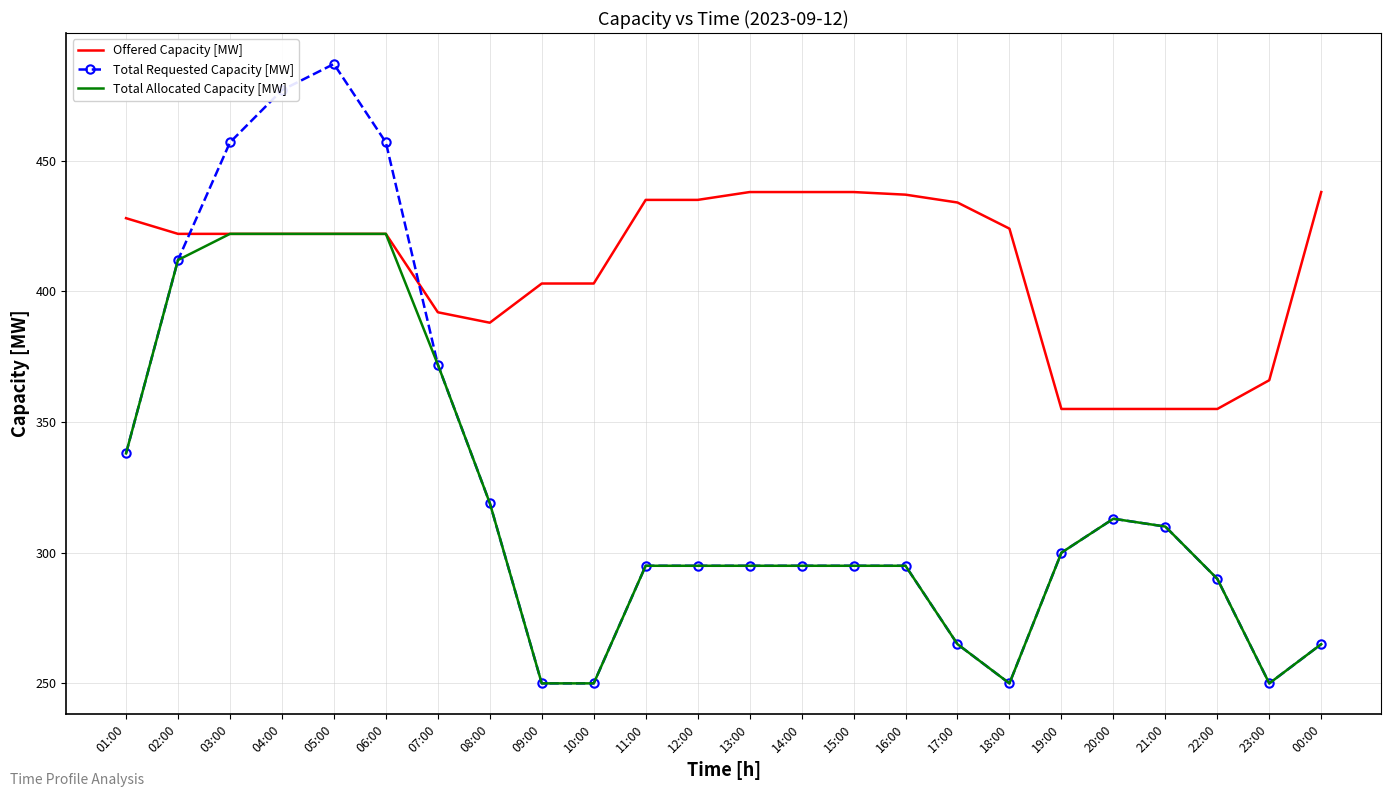

Count the number of categories in the chart.

24